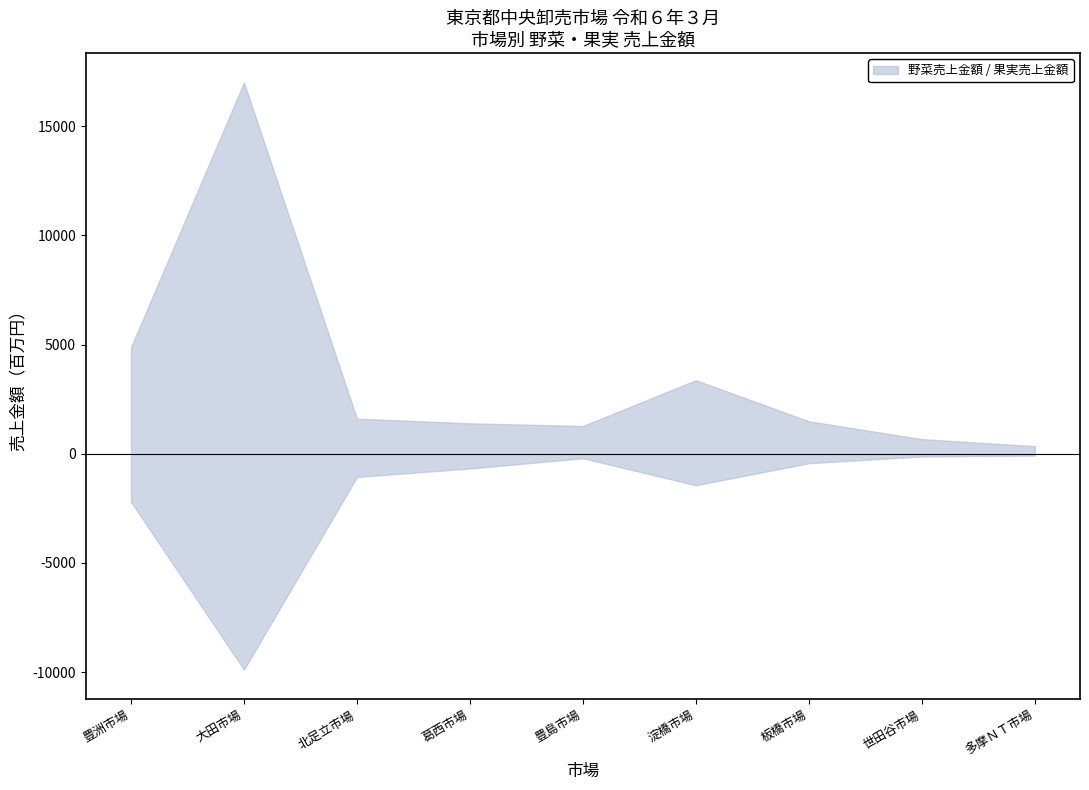

The value of つけ物入荷数量 at 豊洲市場 is 697548. True or false?

False